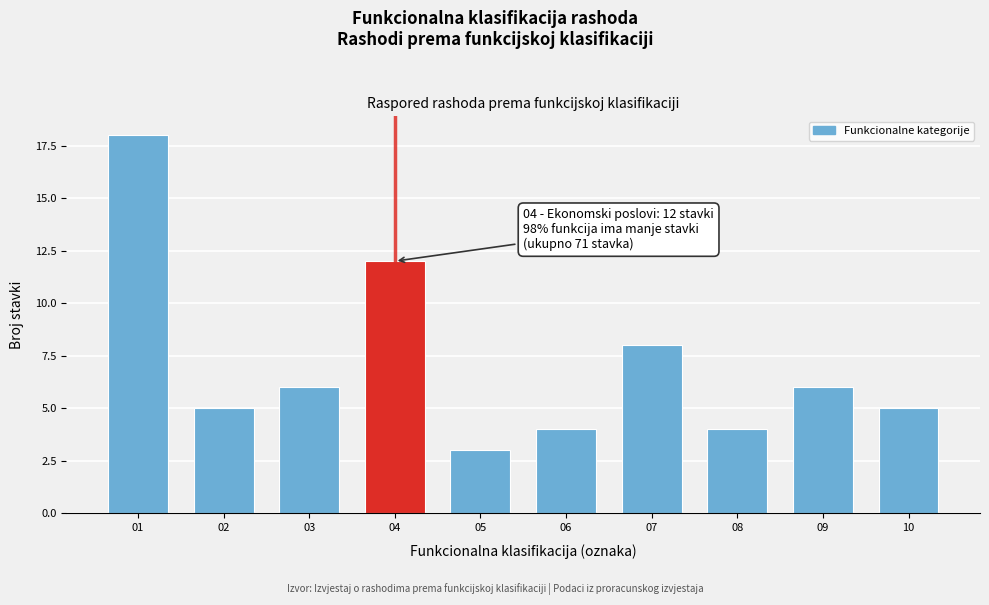

Reading left to right, what are all the values shown in this chart?

18	5	6	12	3	4	8	4	6	5